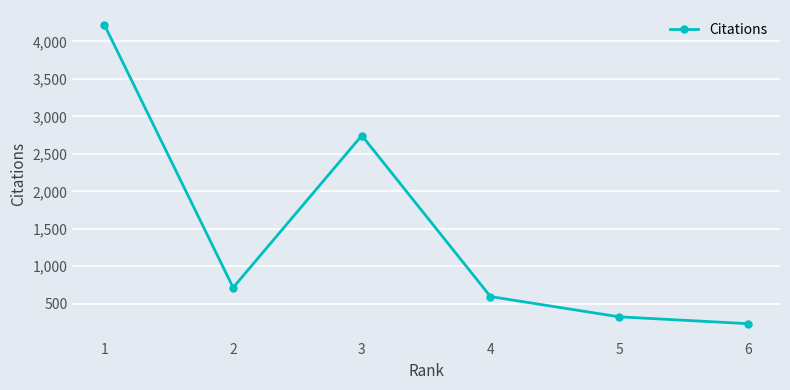

Rank the categories by value from lowest to highest.

6, 5, 4, 2, 3, 1